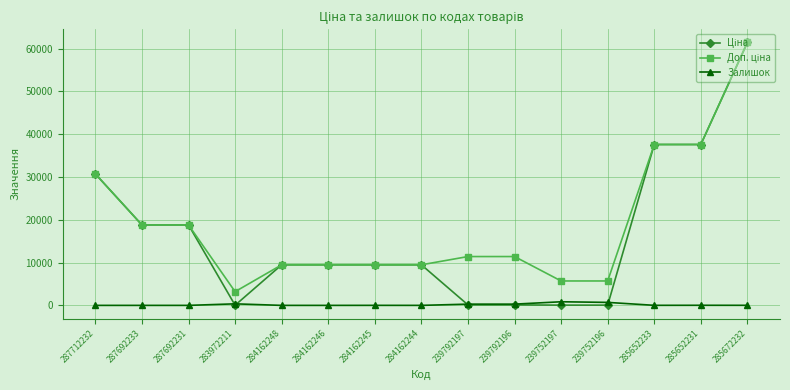

At how many categories does at least one series exceed 29130?

4